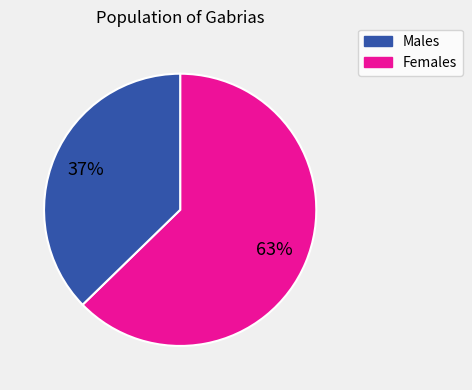

Count the number of slices in the pie.

2